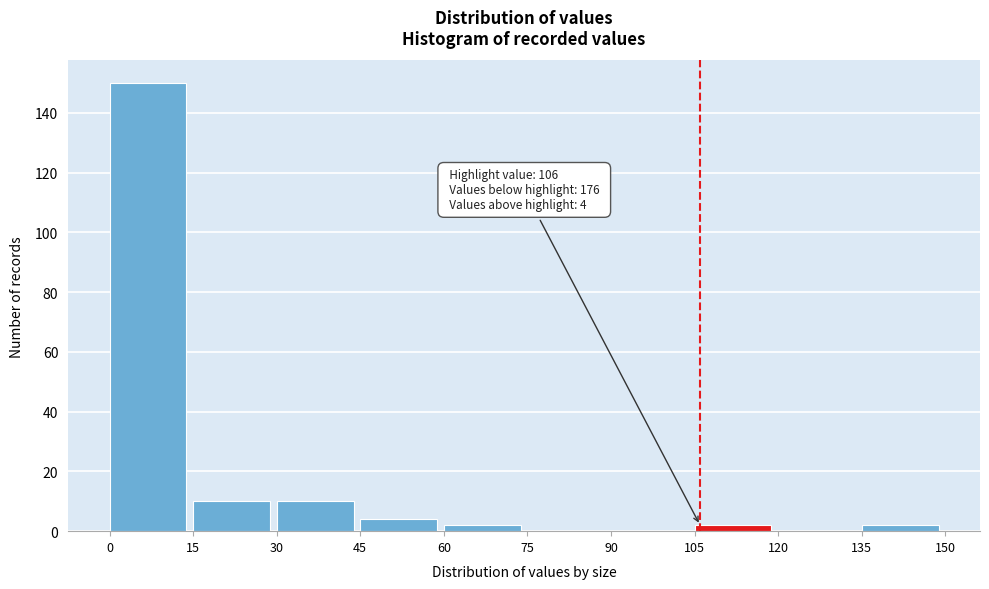

Over which range of the x-axis is the bar tallest?

0 to 15